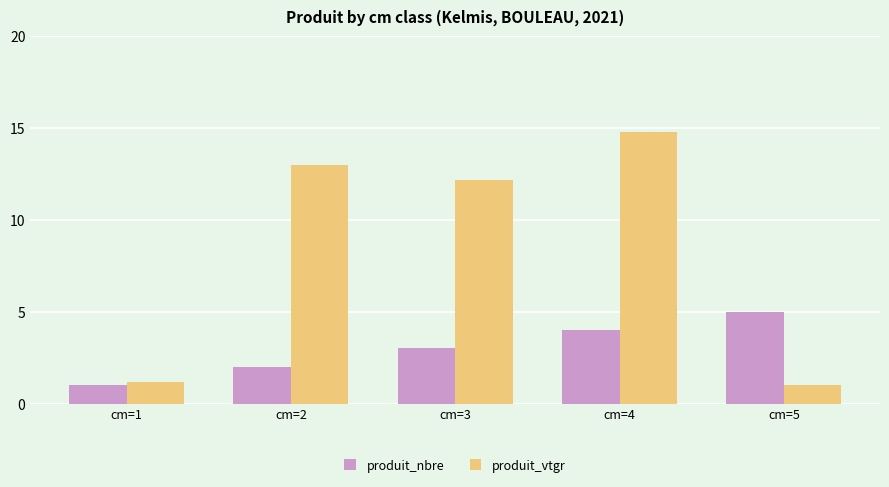

Reading left to right, list all the values displayed in this chart.

produit_nbre: cm=1=1.0	cm=2=2.0	cm=3=3.0	cm=4=4.0	cm=5=5.0
produit_vtgr: cm=1=1.2	cm=2=13.0	cm=3=12.2	cm=4=14.8	cm=5=1.0